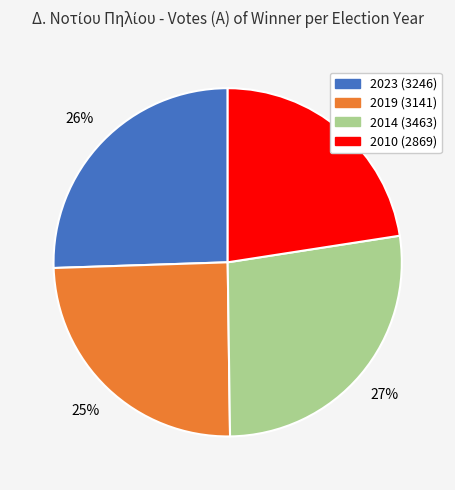

Is it true that 2019 is 34% of the pie?

False